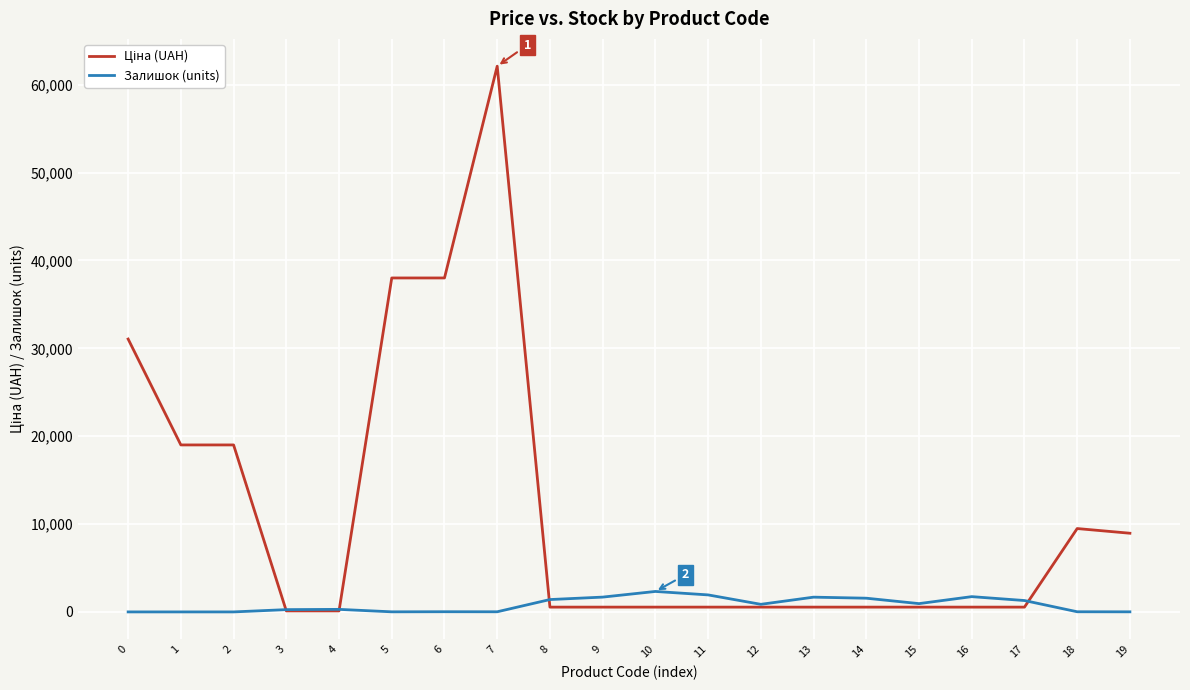

At which category is the sum across all series the highest?

7